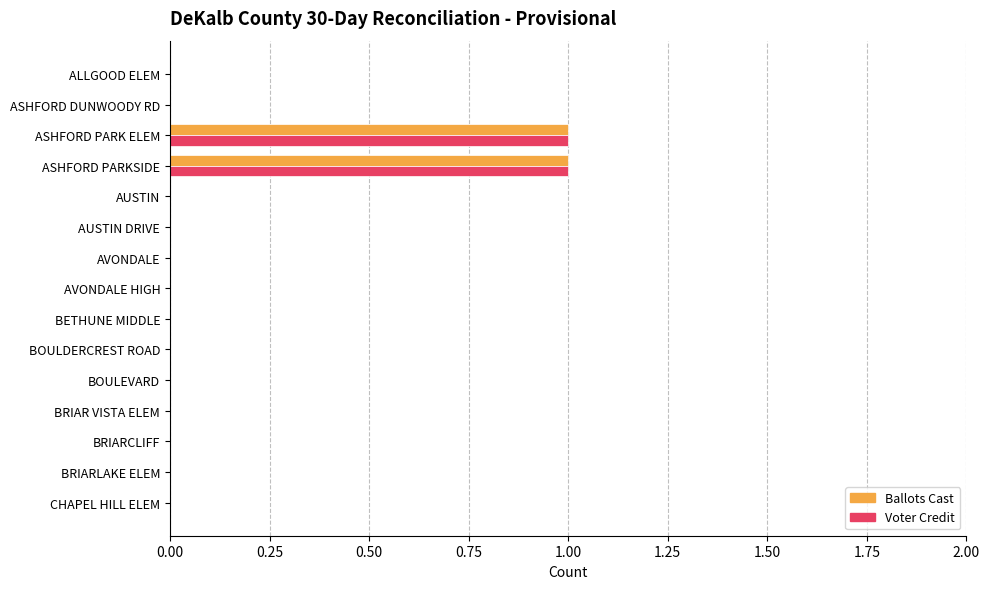

The value of Voter Credit at ASHFORD DUNWOODY RD is -1. True or false?

False